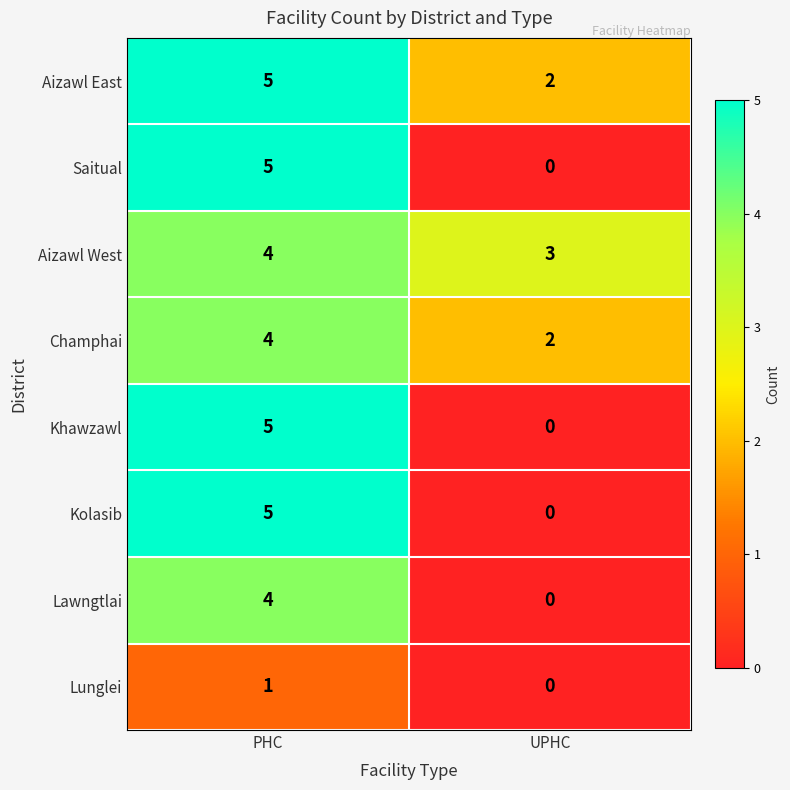

At how many categories does at least one series exceed 0?

2